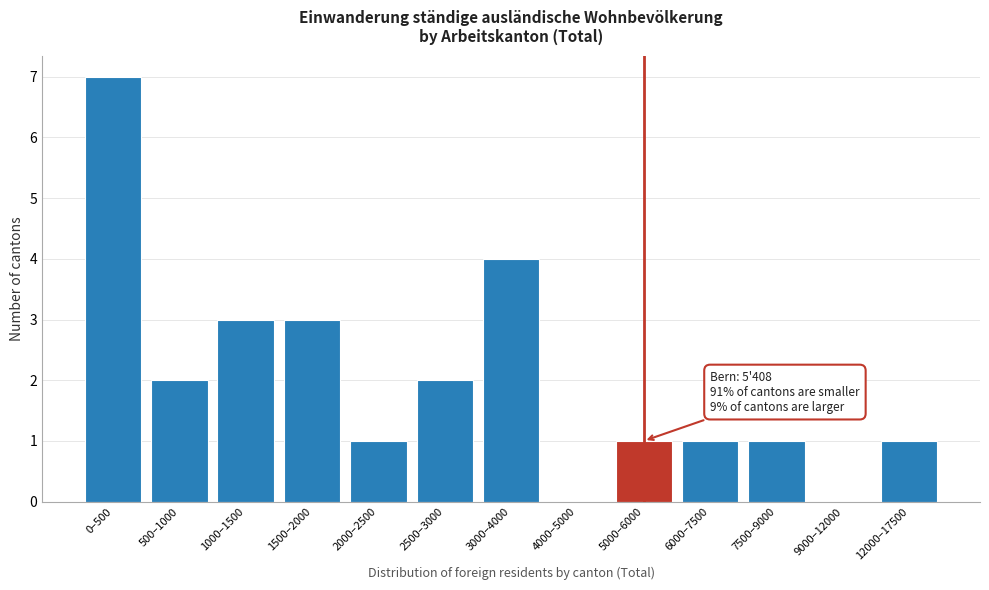

Reading right to left, transcribe all the data shown in this chart.

12000–17500=1	9000–12000=0	7500–9000=1	6000–7500=1	5000–6000=1	4000–5000=0	3000–4000=4	2500–3000=2	2000–2500=1	1500–2000=3	1000–1500=3	500–1000=2	0–500=7